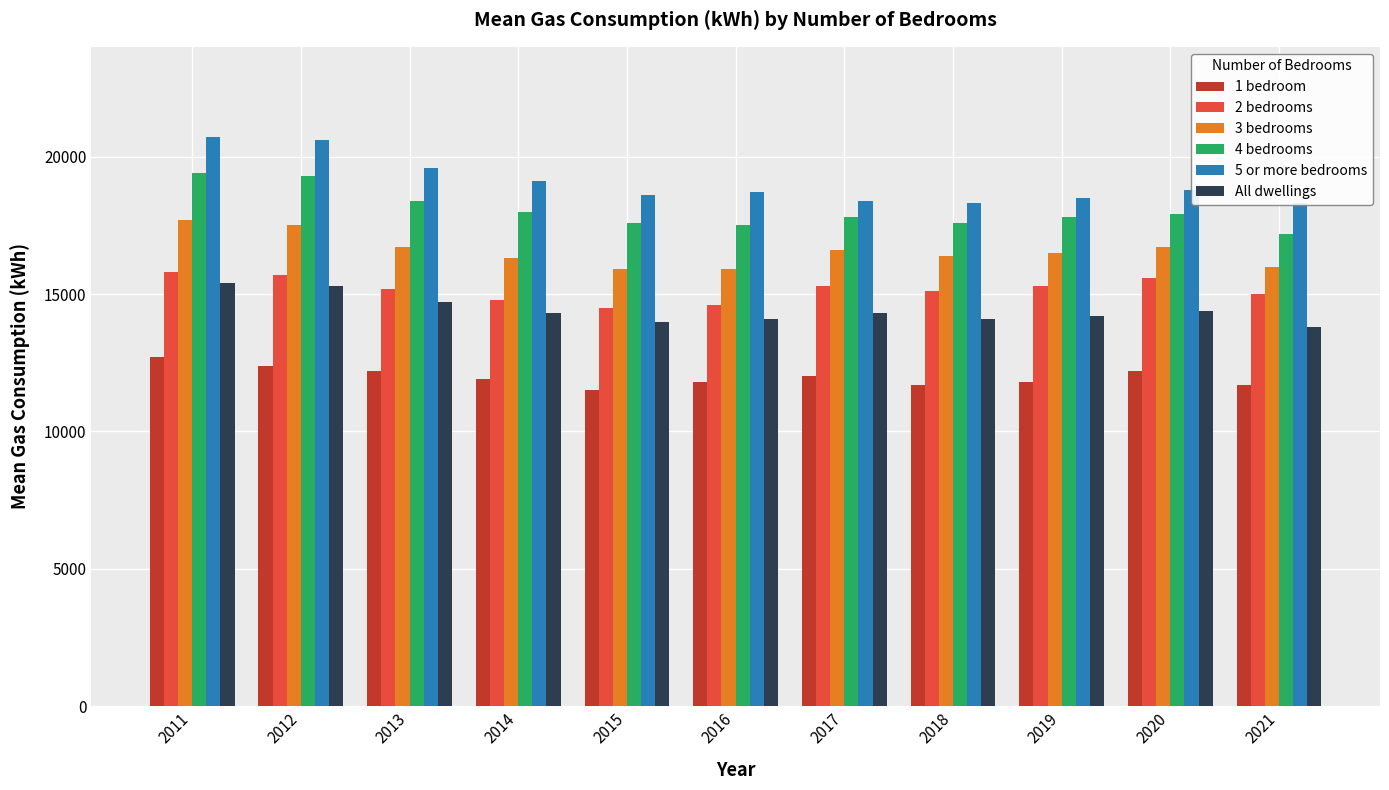

Is it true that 4 bedrooms equals 3668 at 2016?

False